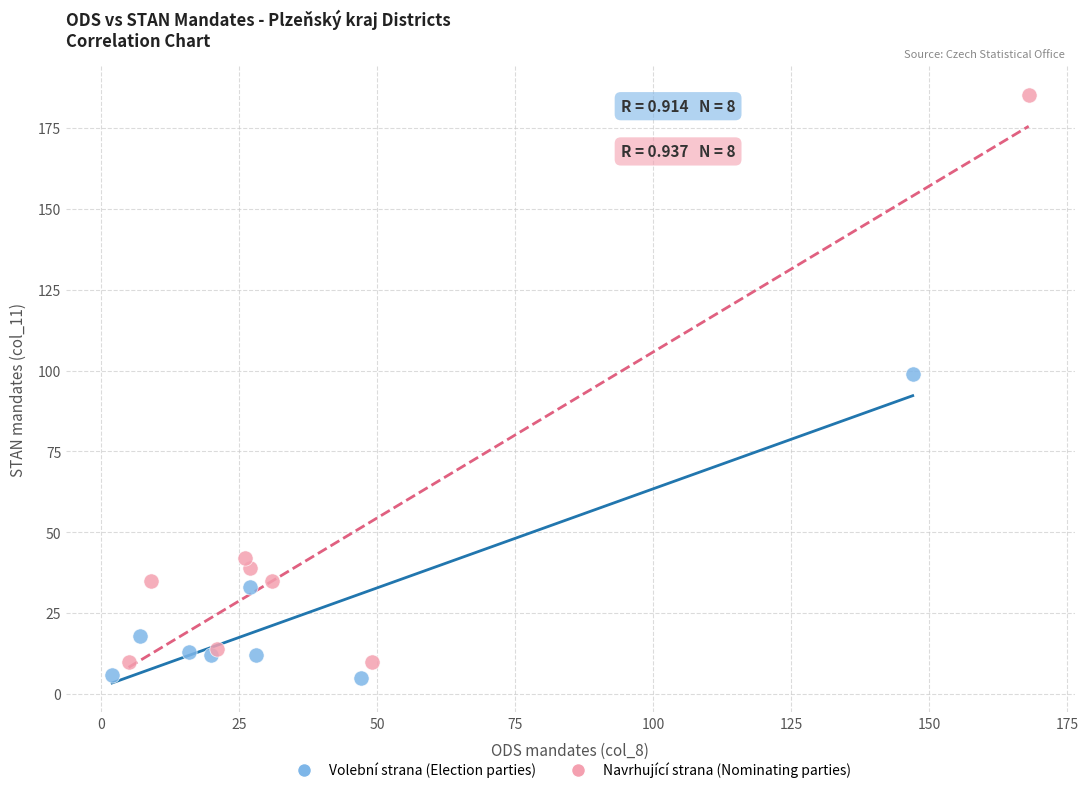

Which series reaches the minimum Y coordinate?

Volební strana (Election parties)